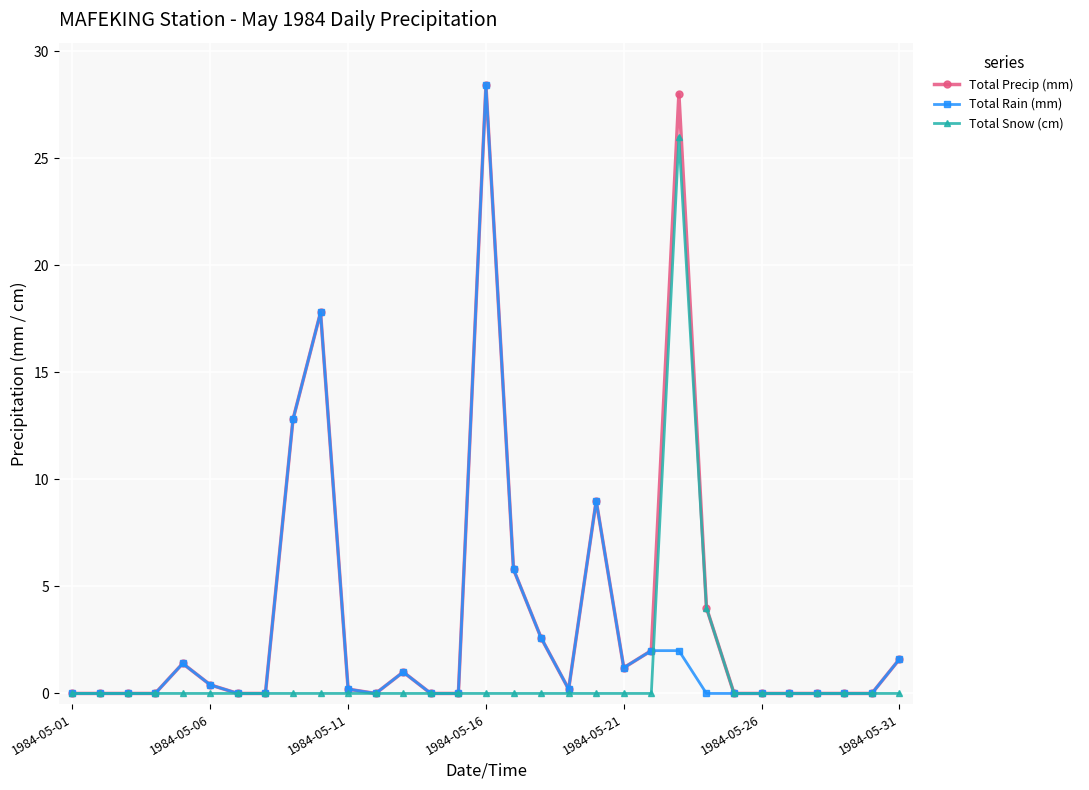

How many categories are shown in the chart?

31